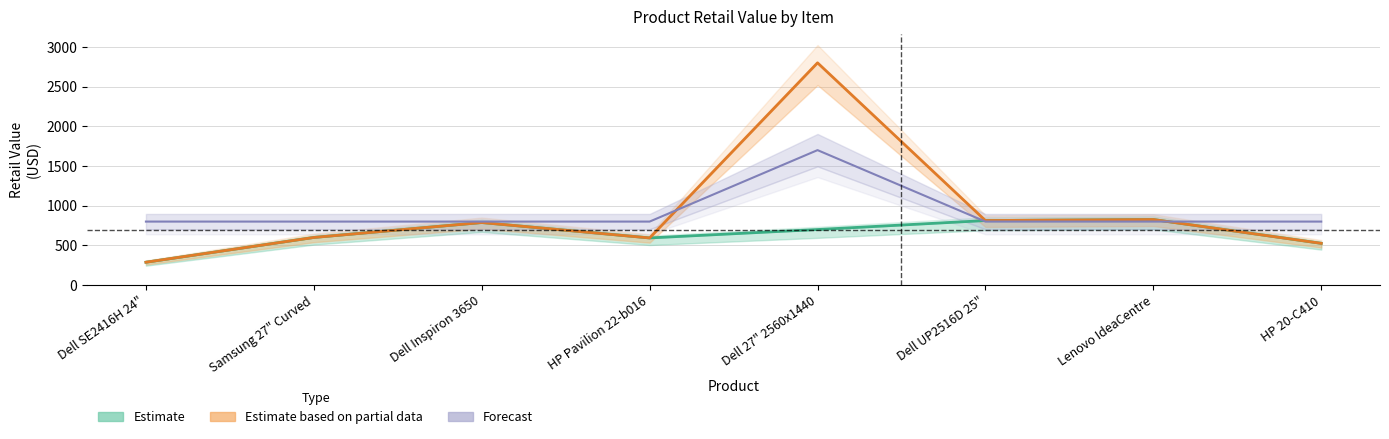

In Estimate, how many points are lower than both neighbors (excluding endpoints)?

1